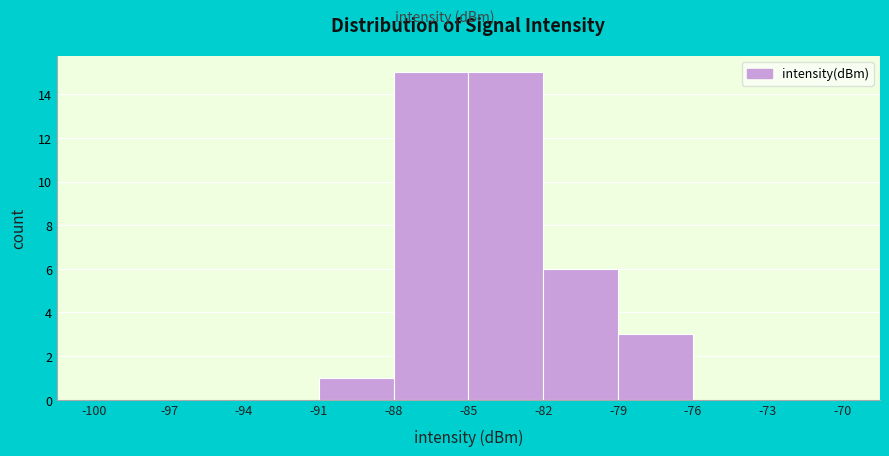

Reading left to right, transcribe this chart: for each bar, give the range it covers on the x-axis and its height. The values are not printed on the chart, so give them approximately, as read against the axis.

-100 to -97: 0
-97 to -94: 0
-94 to -91: 0
-91 to -88: 1
-88 to -85: 15
-85 to -82: 15
-82 to -79: 6
-79 to -76: 3
-76 to -73: 0
-73 to -70: 0